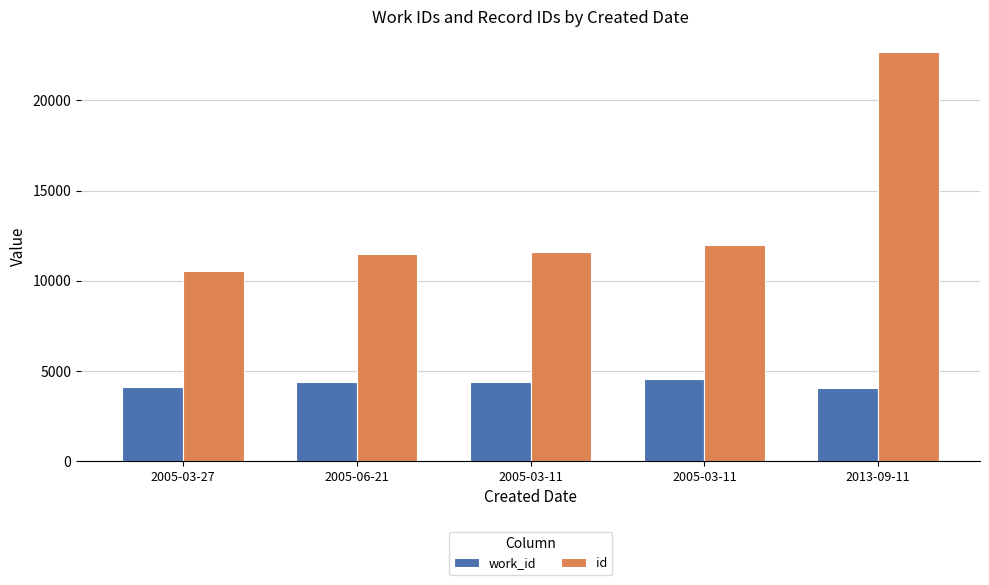

What is the value of the id bar at the 2nd from the left?

11456